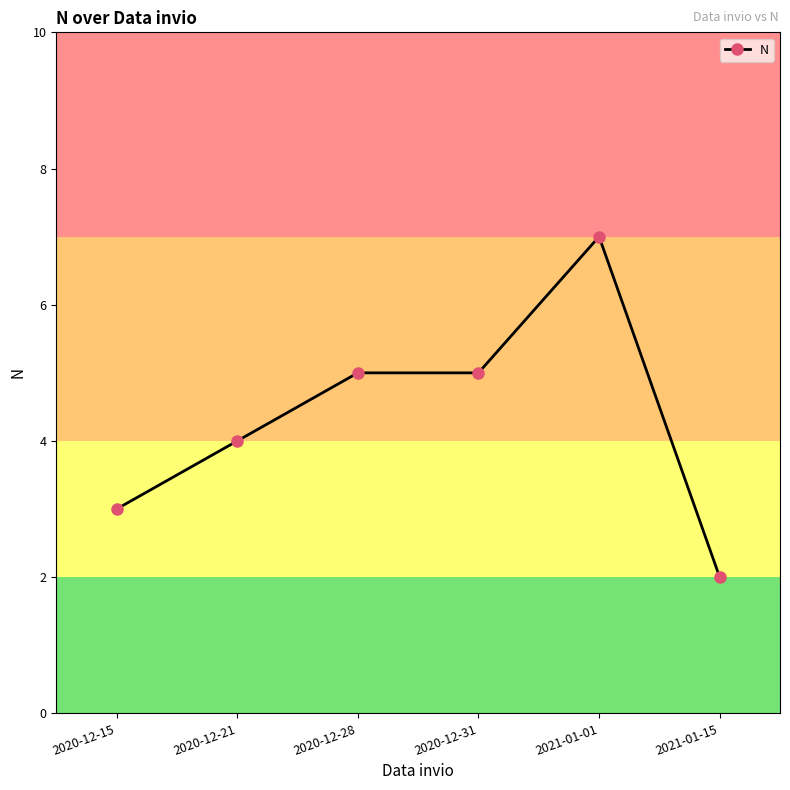

How many lines are shown in the chart?

1